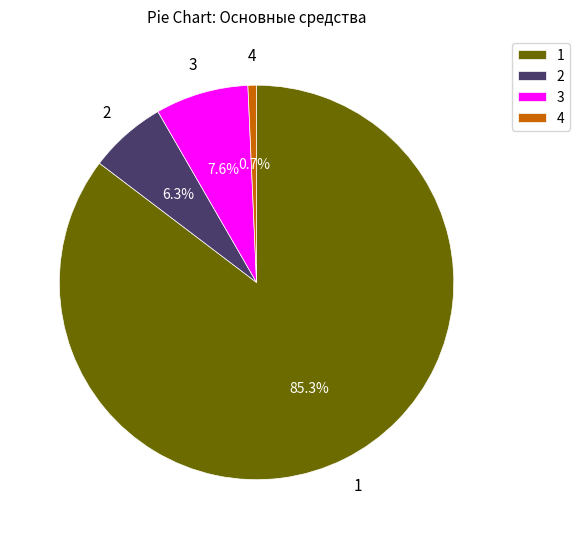

How many slices are in this pie chart?

4